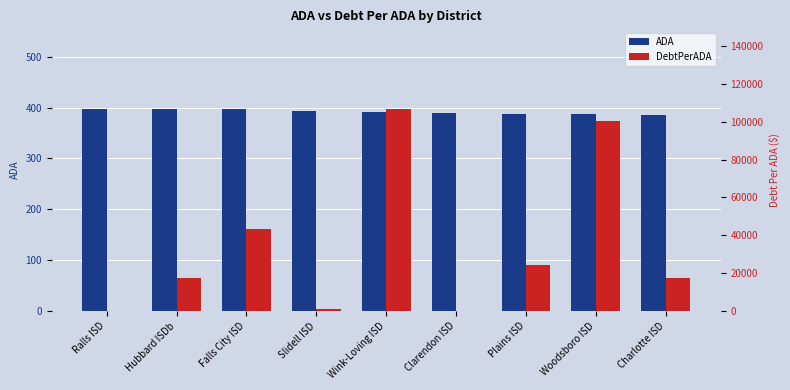

At which category is the sum across all series the highest?

Wink-Loving ISD